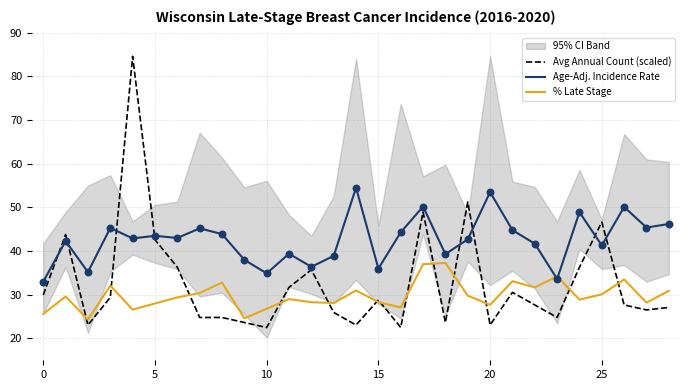

Which series has the largest total across all categories?

Age-Adj. Incidence Rate